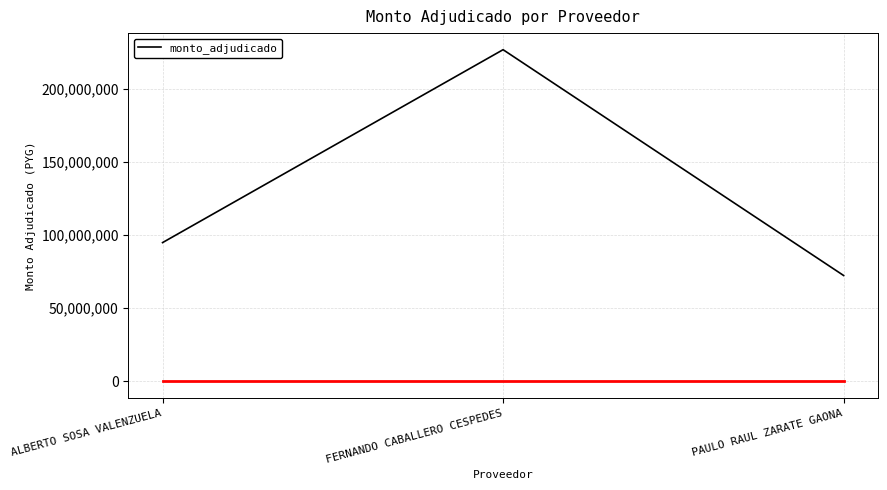

The value at FERNANDO CABALLERO CESPEDES is 353972133. True or false?

False